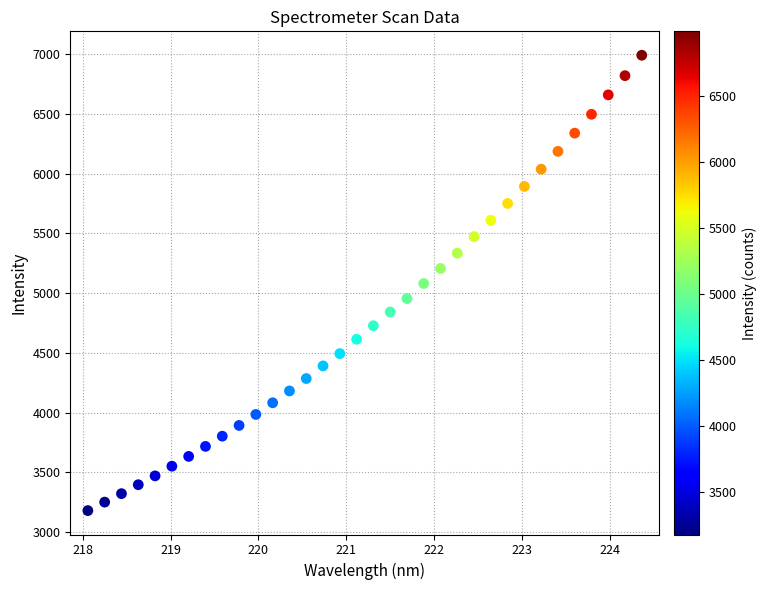

What is the range of Y values (max minus min)?

3809.0